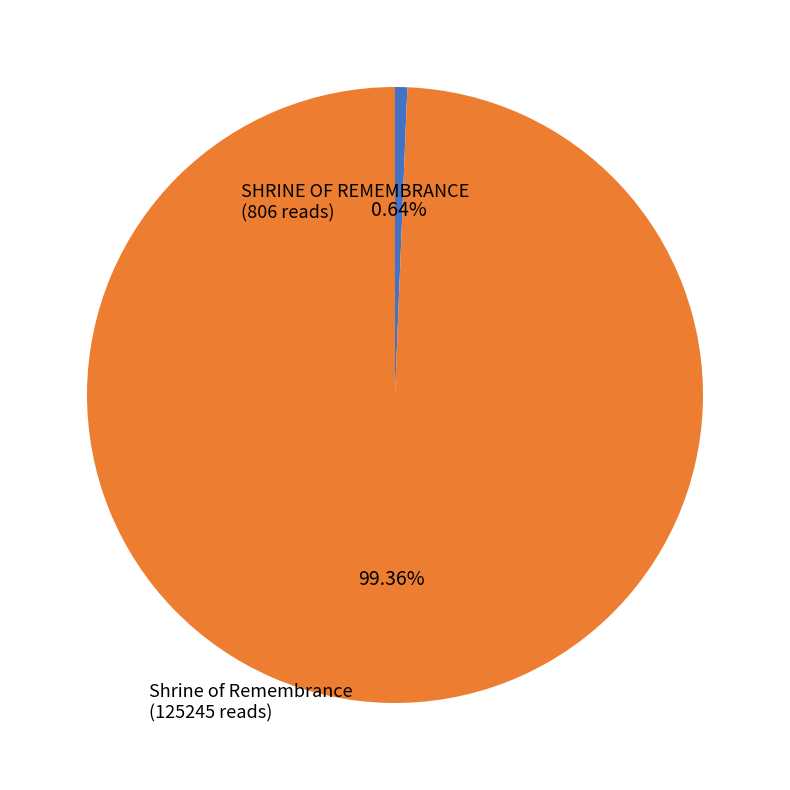

Which category accounts for the majority?

Shrine of Remembrance